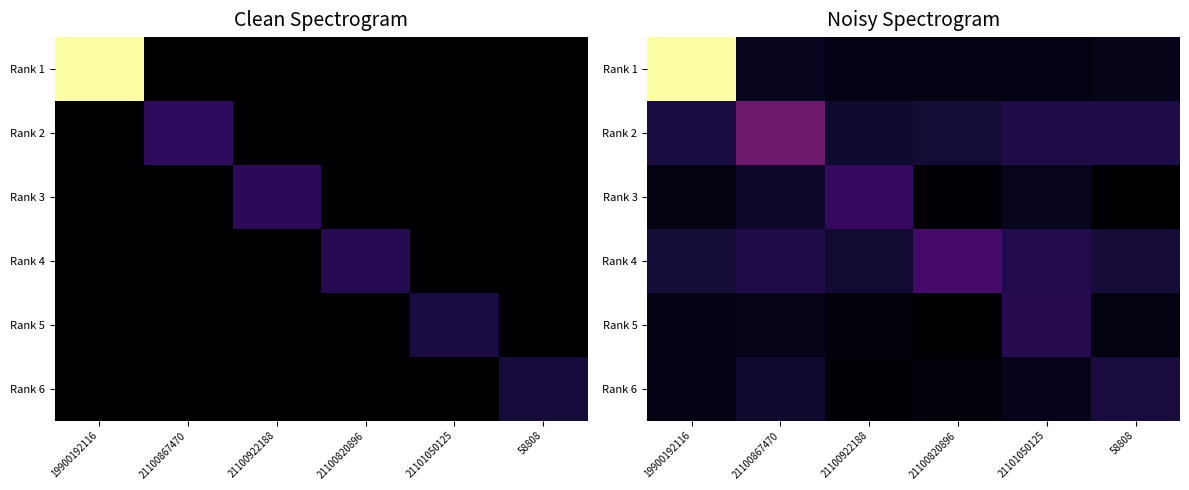

True or false: Rank 6 has a value of 0.0 at 21100820896.

False